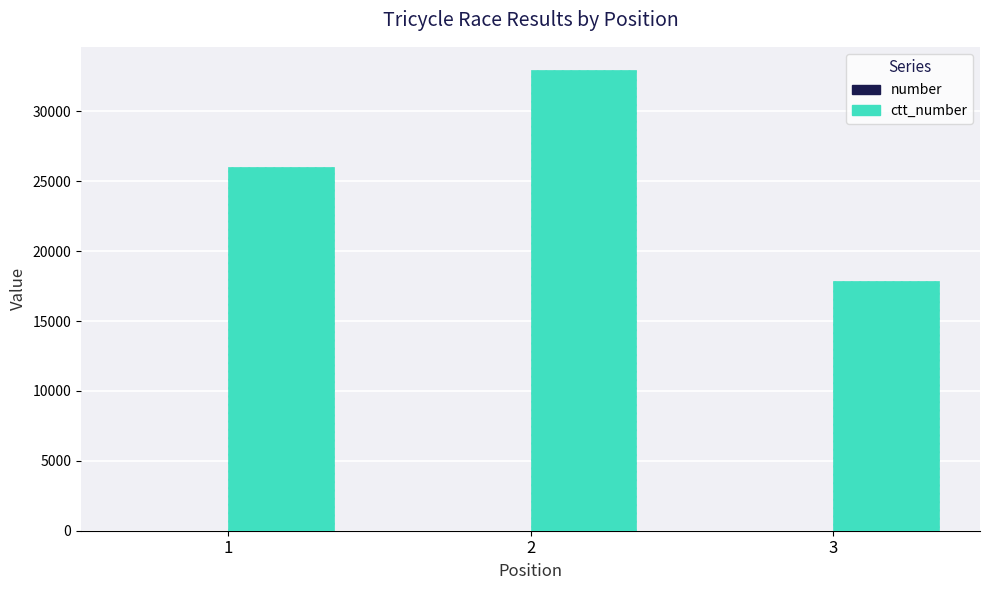

What is the maximum value shown in the chart?

32977